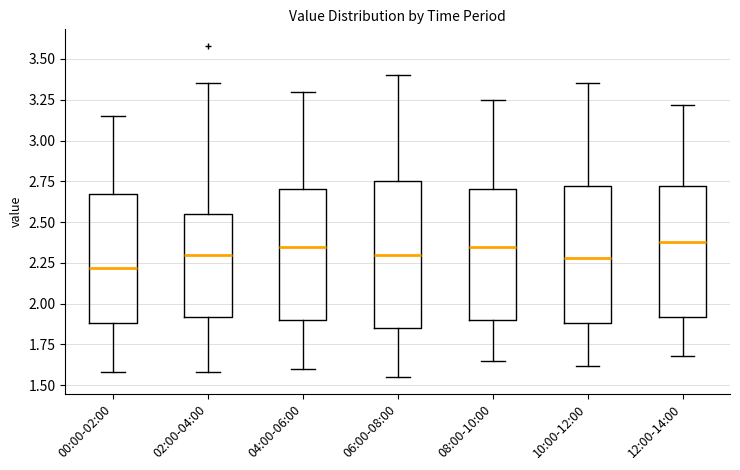

Which box has the lowest median line?

00:00-02:00